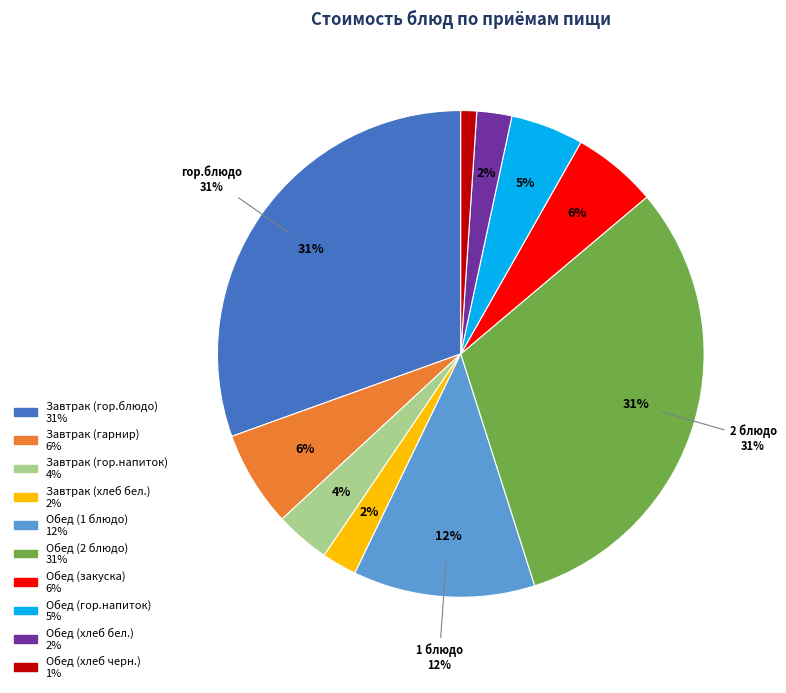

What percentage is the Обед (2 блюдо) slice, to the nearest percent?

31%